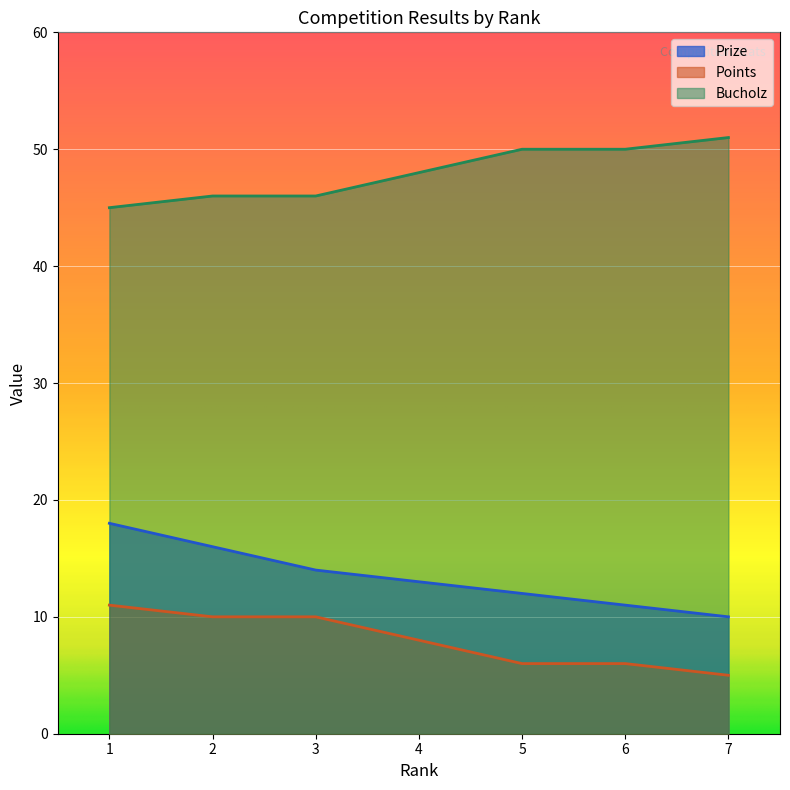

What is the minimum value for Prize?

10